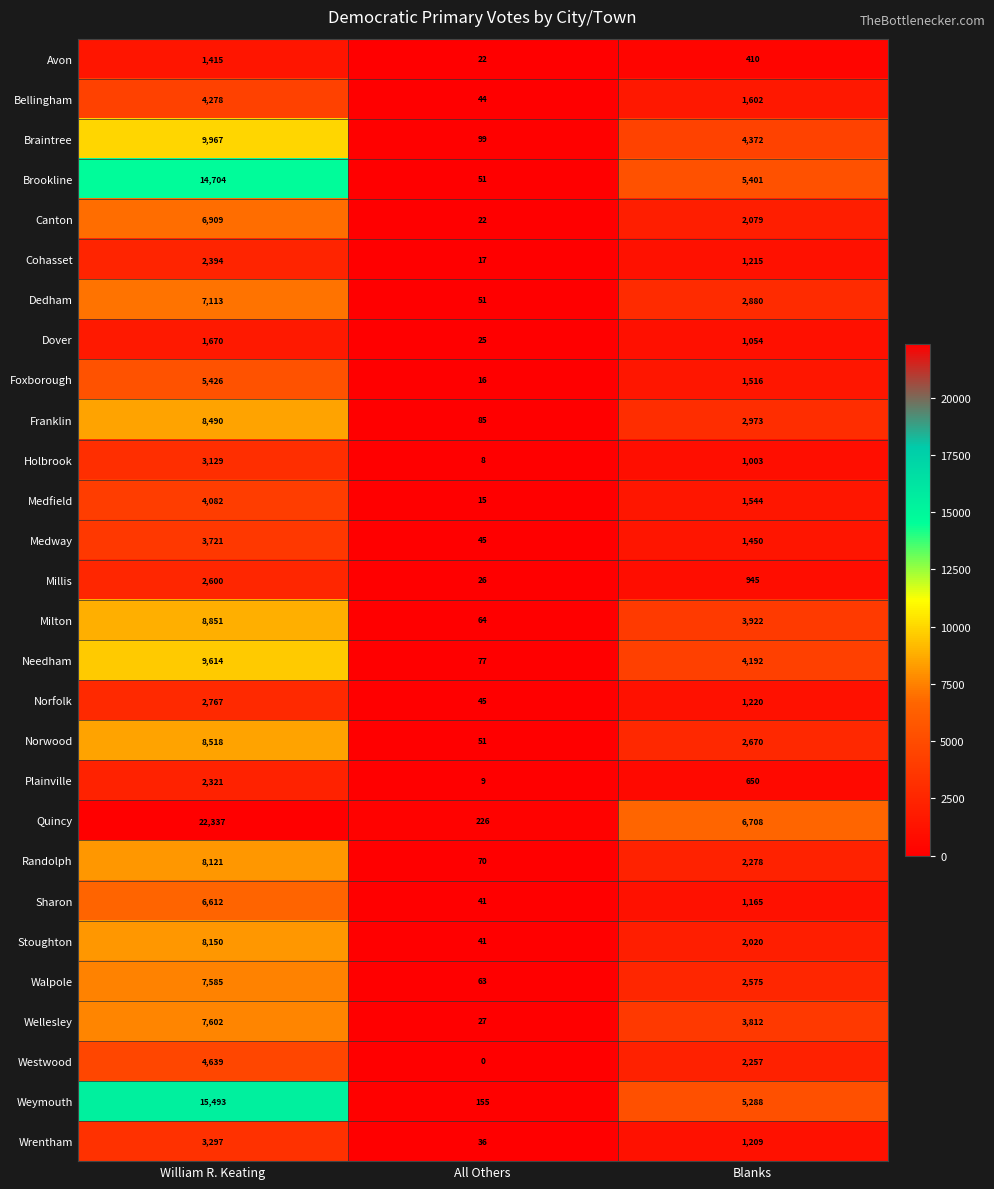

What is the greatest value displayed?

22337